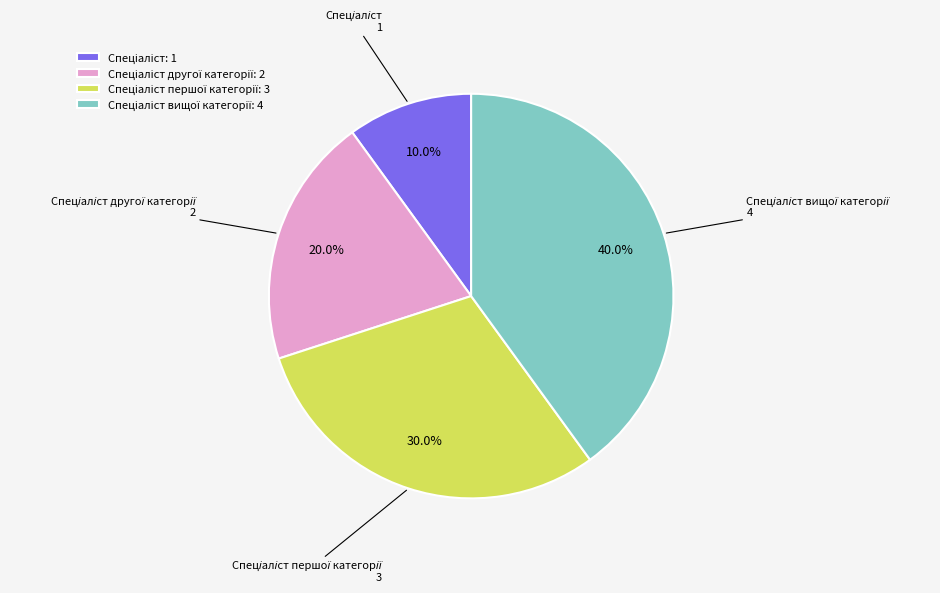

Is there a majority slice in this chart?

No